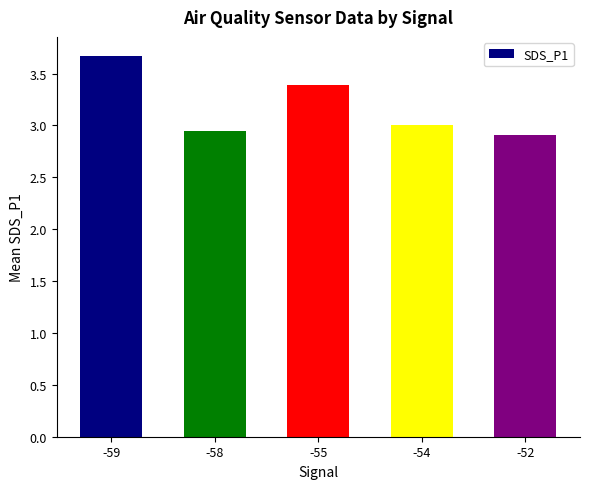

How many values are below 3?

2